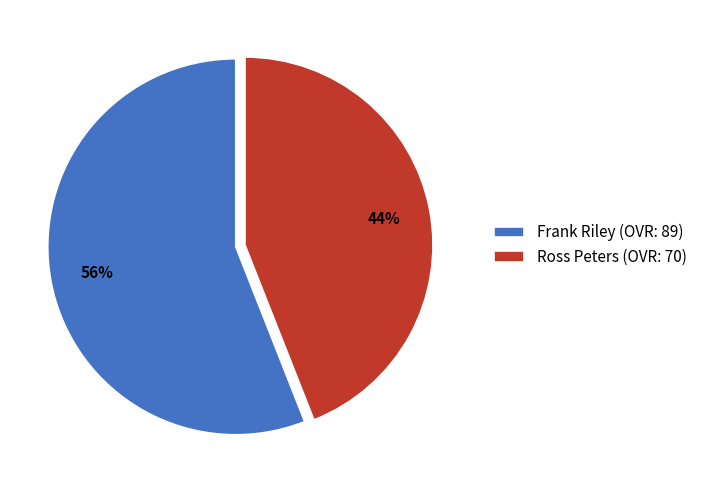

The Frank Riley slice represents 42% of the pie. True or false?

False